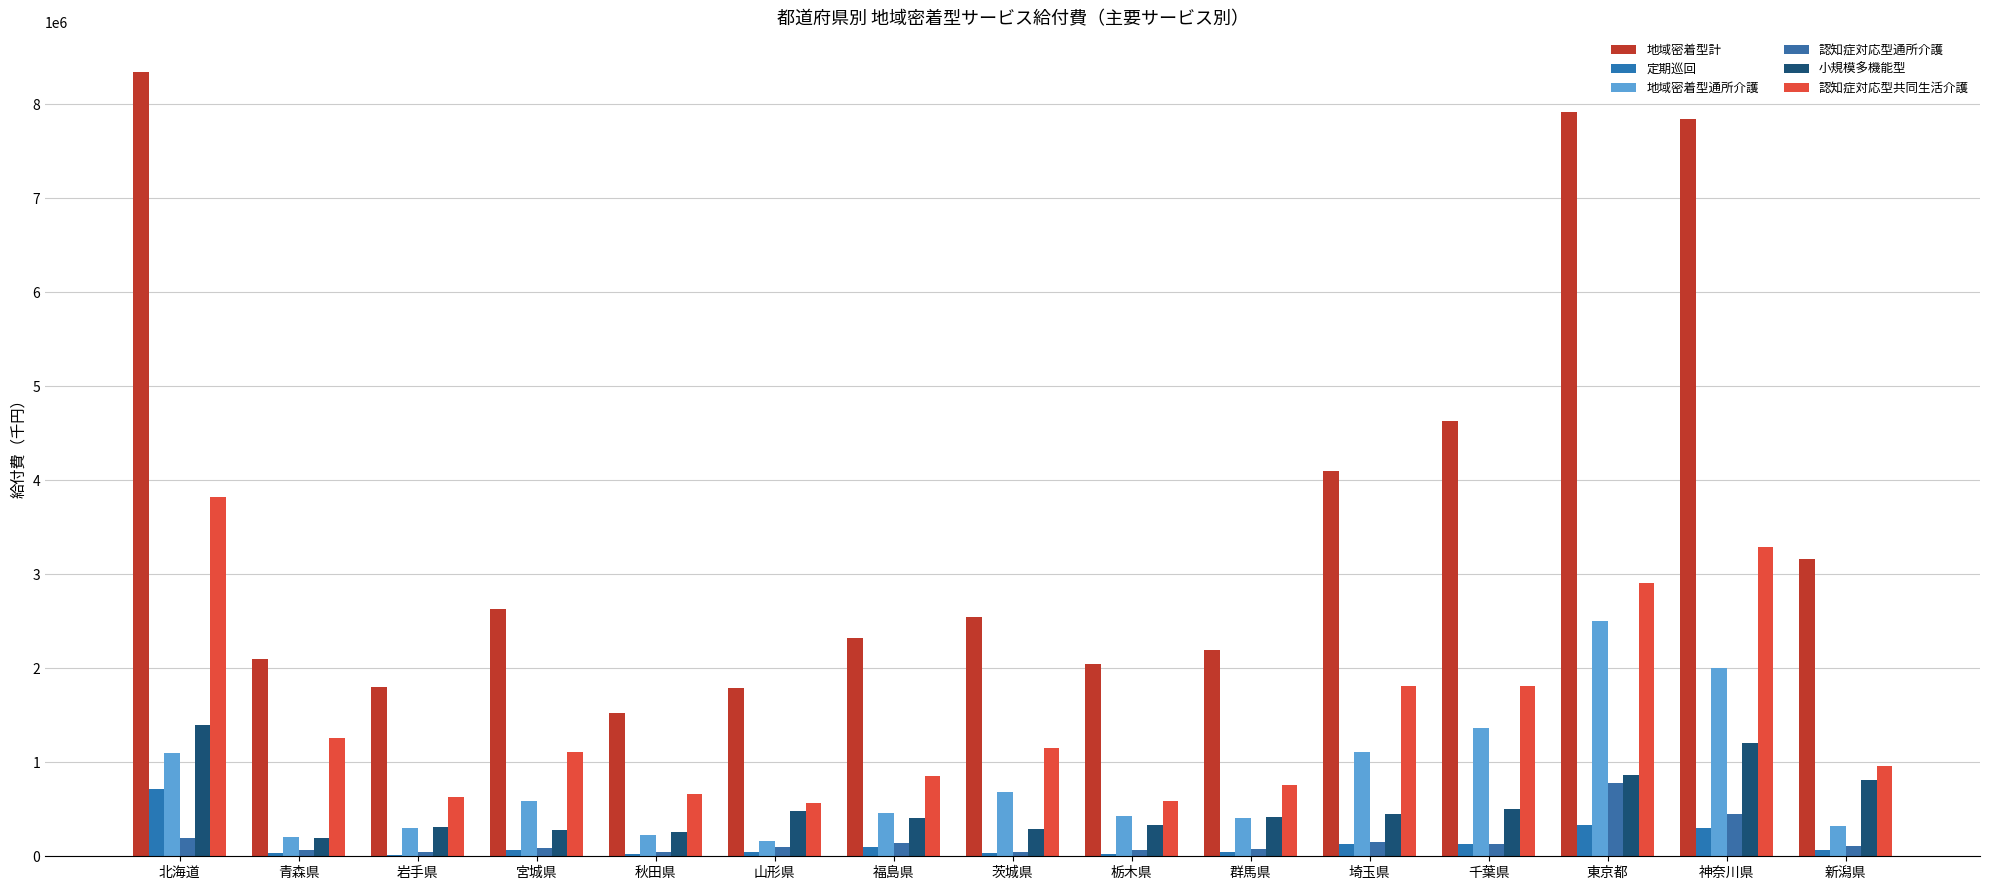

How many groups of bars are there?

15